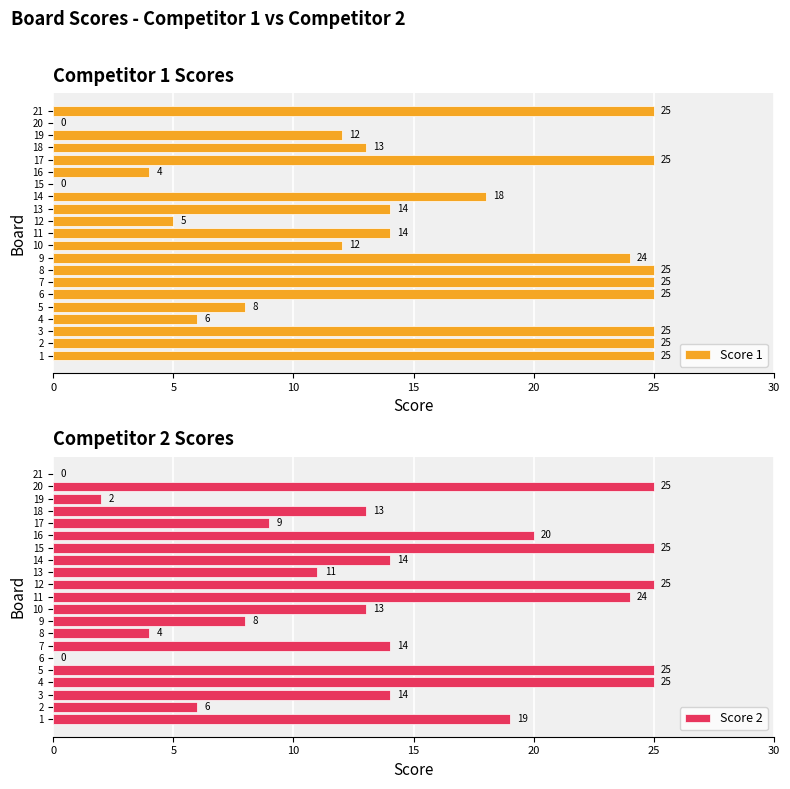

What value does the Score 1 series have at 2, to the nearest 5?

25